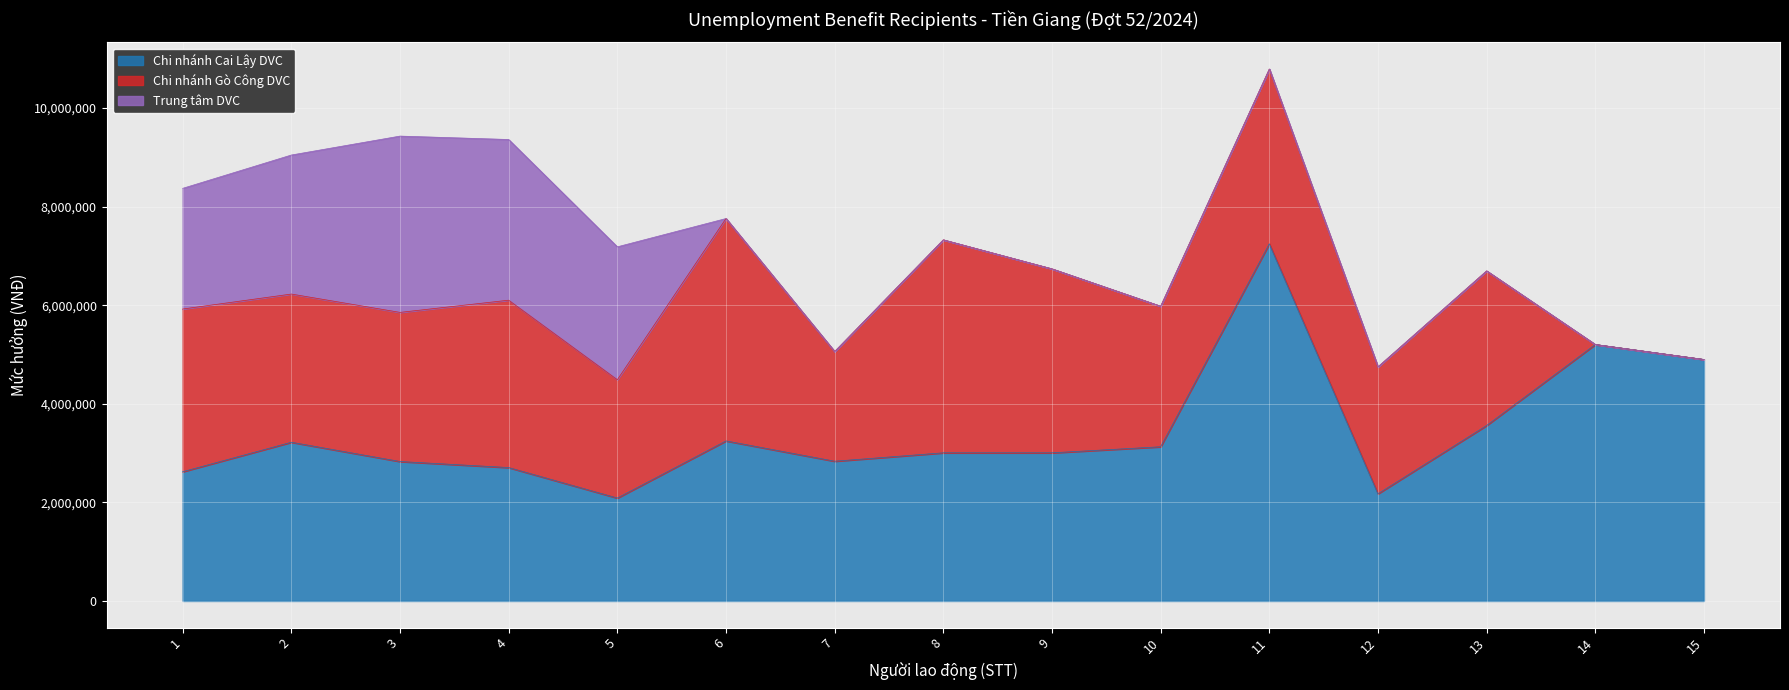

How many values in Trung tâm DVC are above zero?

5